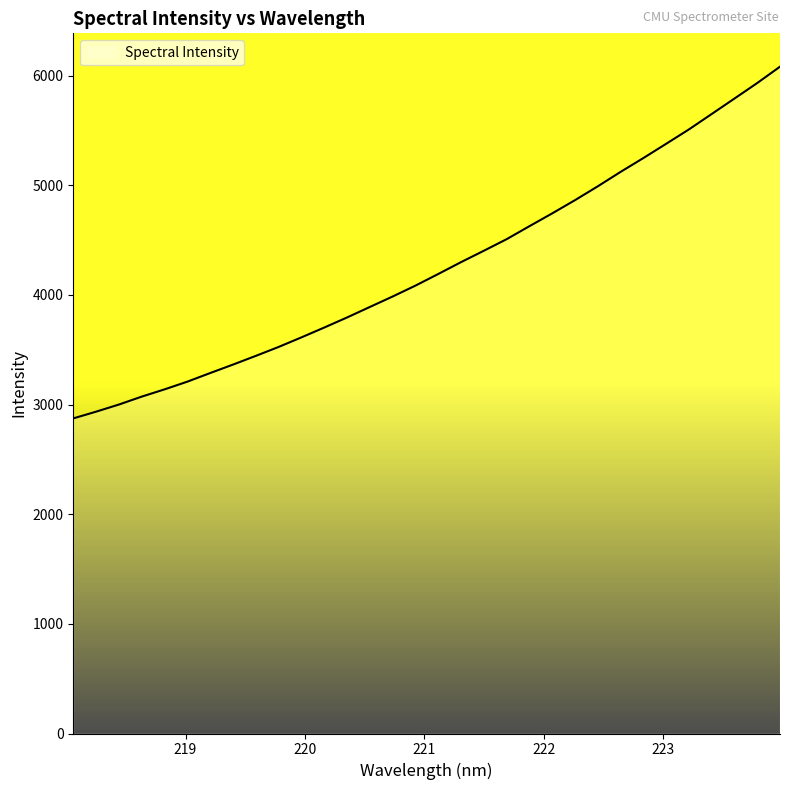

What is the maximum value shown in the chart?

6082.2